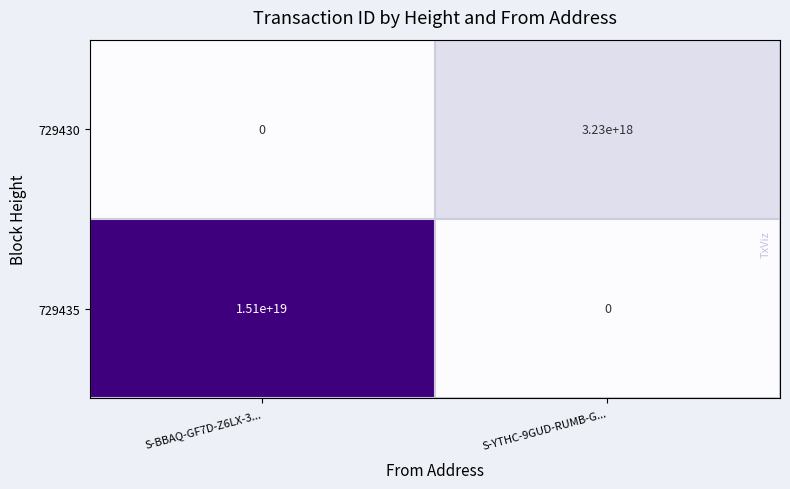

True or false: 729430 has a value of 4860241158386015232 at S-YTHC-9GUD-RUMB-G....

False